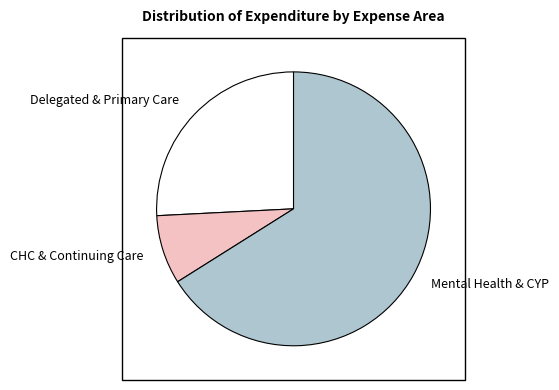

How many segments does this pie chart have?

3